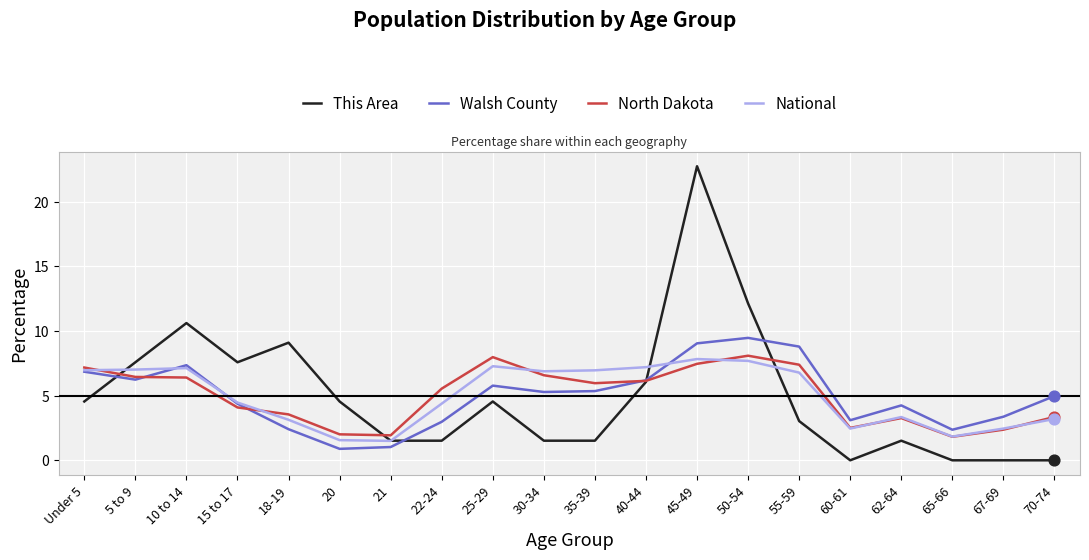

What is the spread (max minus min) of values at 70-74?

5.0